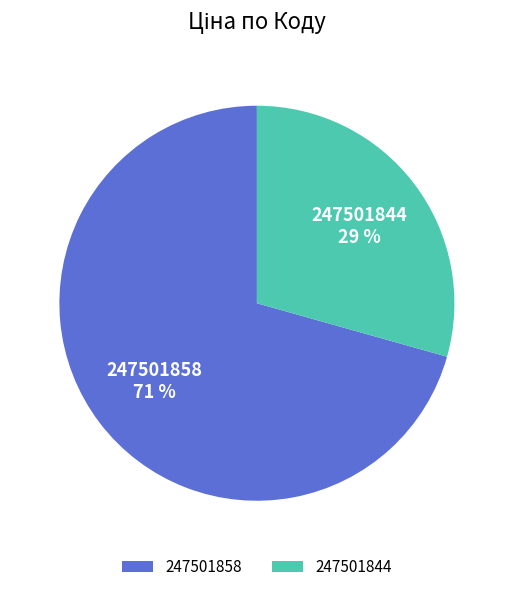

What is the largest slice in the pie chart?

247501858